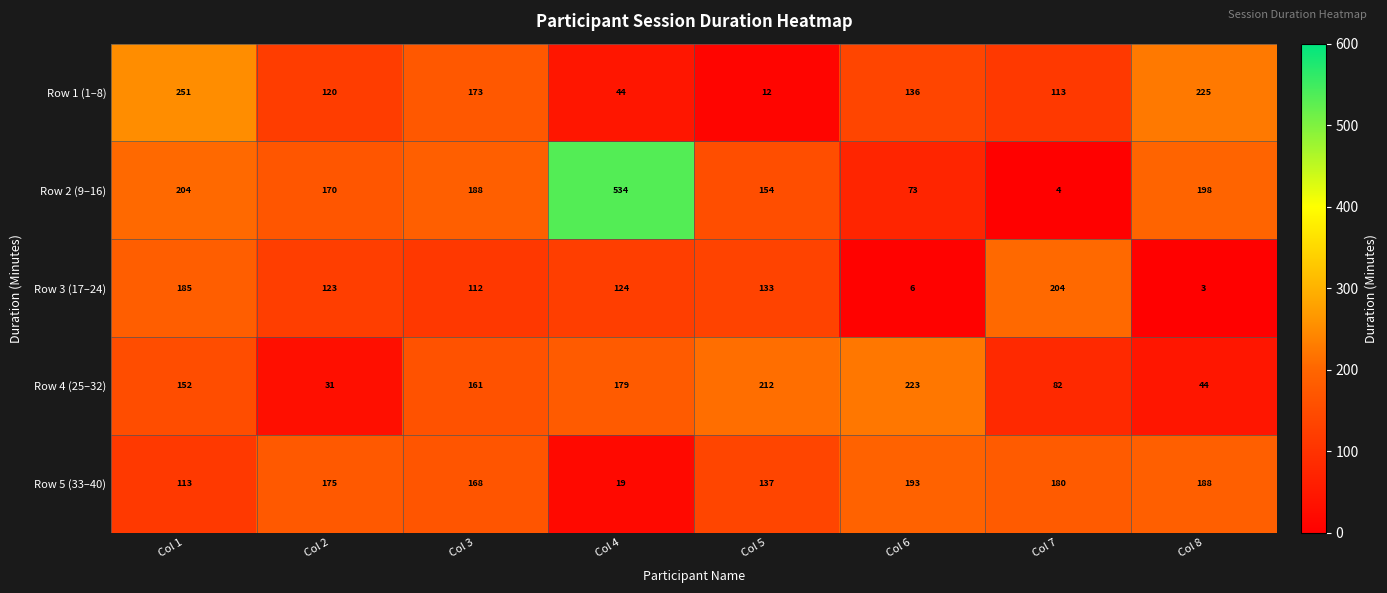

List the series in order of their peak value, lowest first.

Row 5 (33–40), Row 3 (17–24), Row 4 (25–32), Row 1 (1–8), Row 2 (9–16)